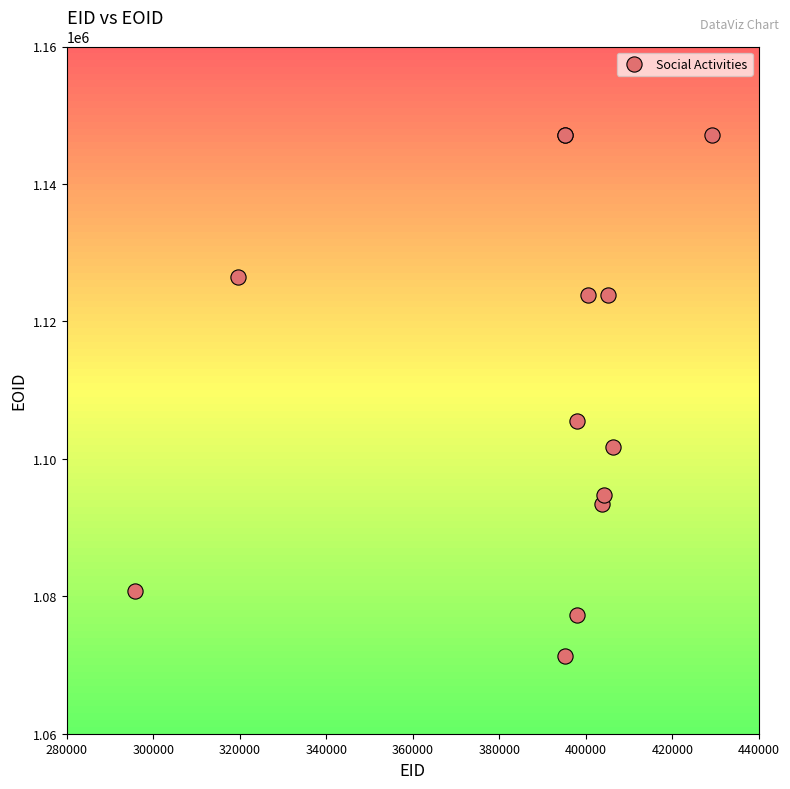

What Y value in the scatter plot is closest to 1109256?

1105530